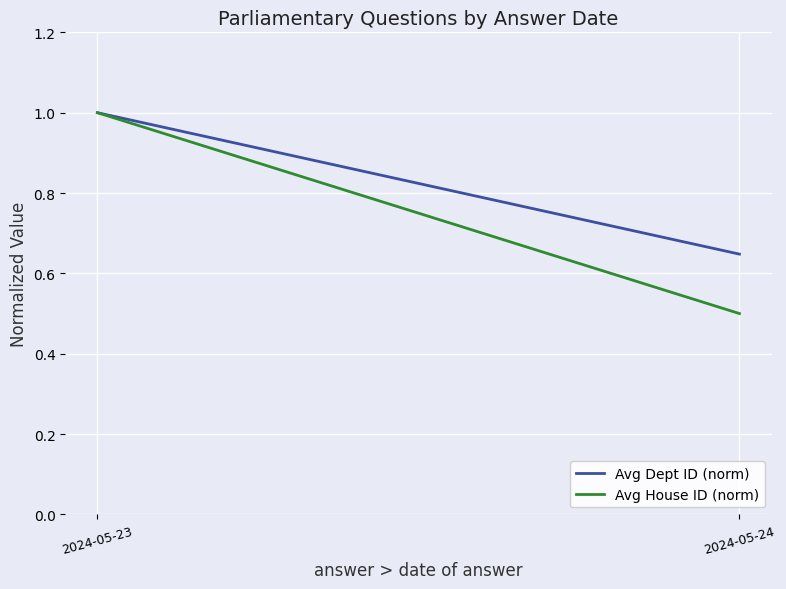

What is the difference between the maximum and minimum values in the Avg House ID (norm) series?

0.5